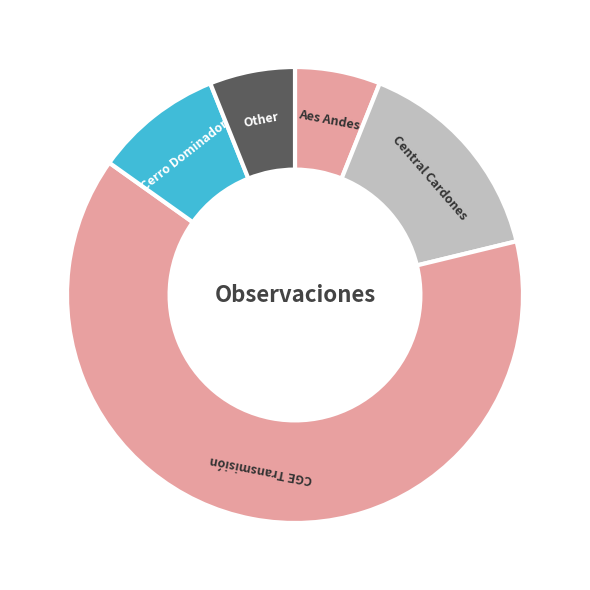

True or false: CGE Transmisión accounts for 78% of the total.

False